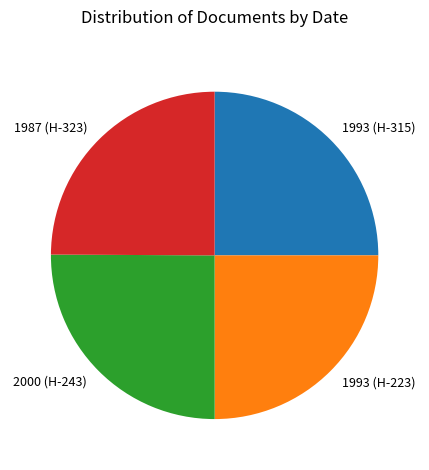

How many segments does this pie chart have?

4